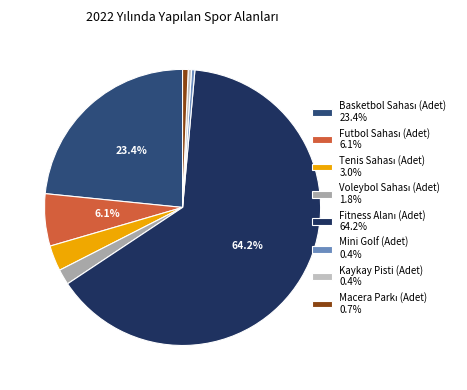

Does any single category account for the majority?

Yes